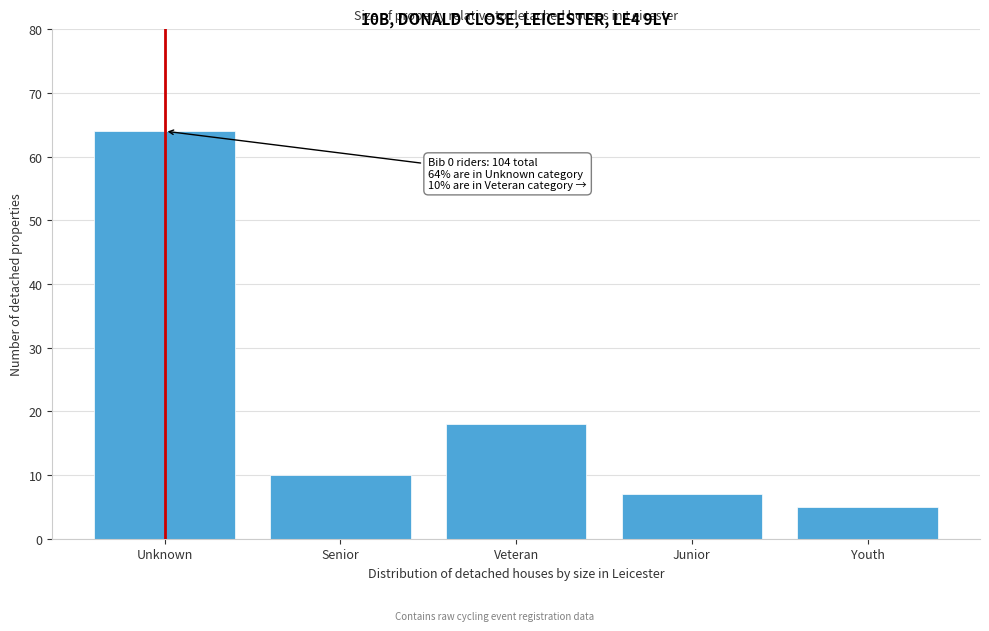

Reading right to left, what are all the values shown in this chart?

Youth=5	Junior=7	Veteran=18	Senior=10	Unknown=64